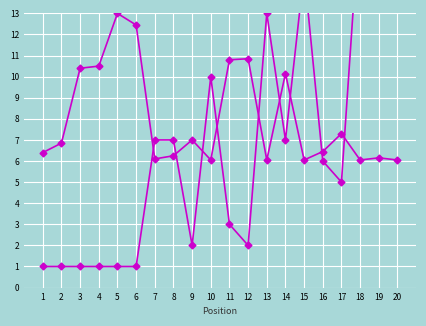

What is the spread (max minus min) of values at 8?

0.8